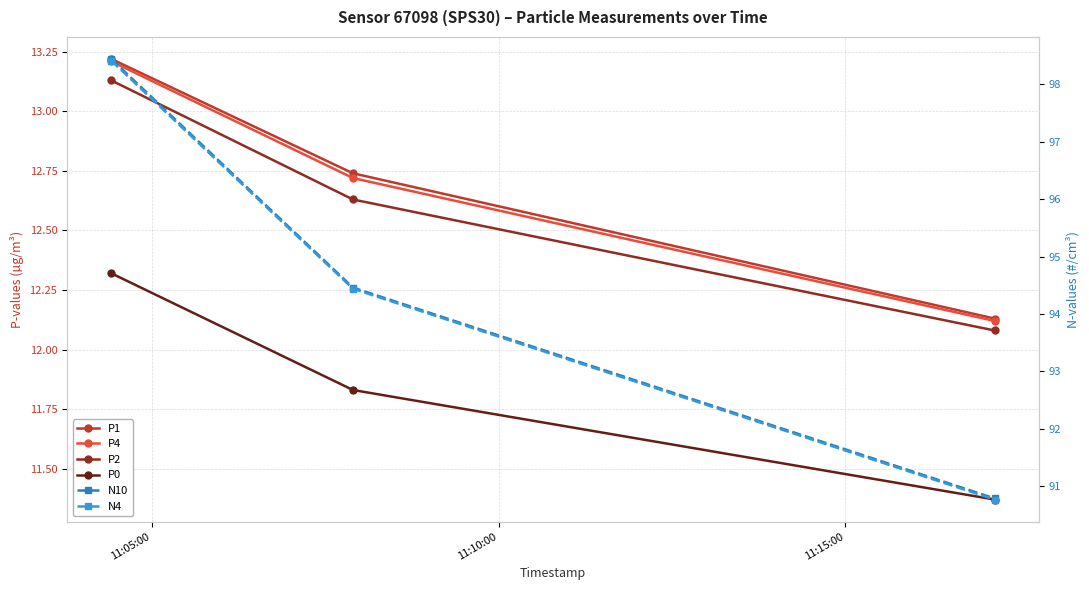

Which category has the highest value in the P2 series?

11:05:00